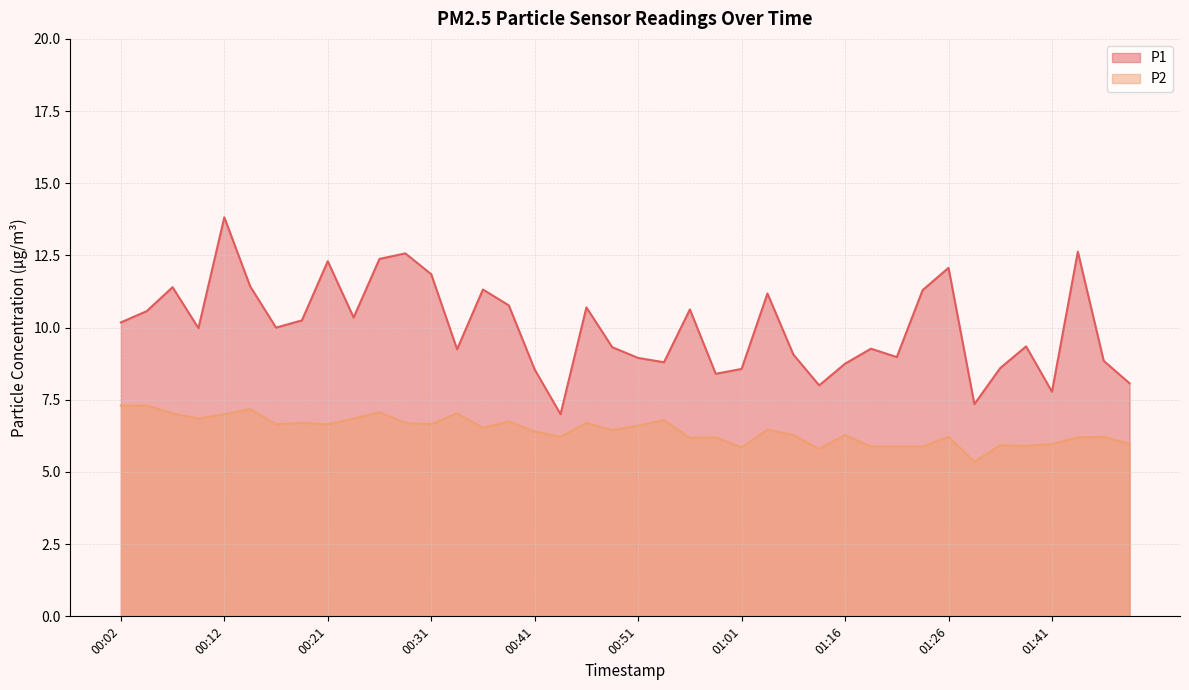

What is the label of the 32nd point from the right?

00:21